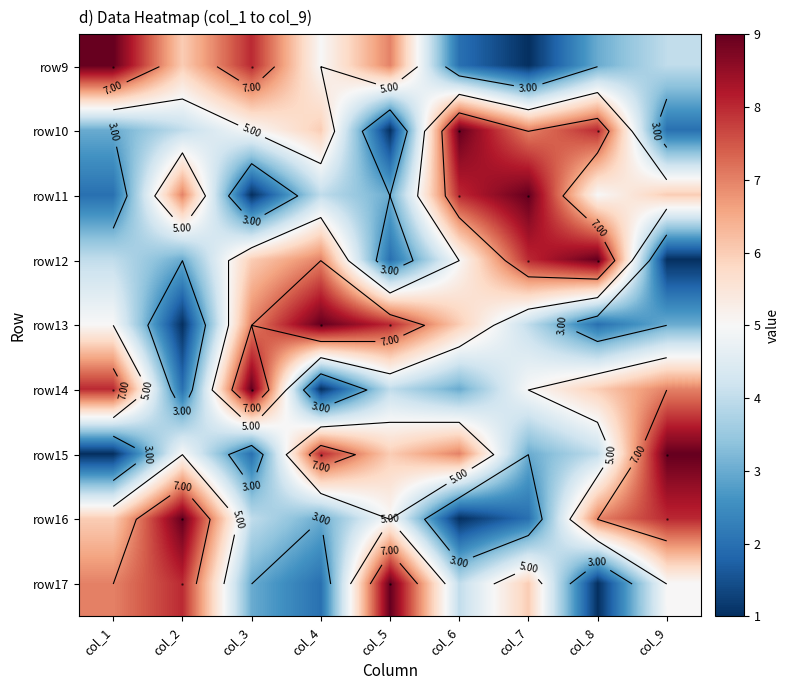

Count the row11 values in the range 3 to 7.

5